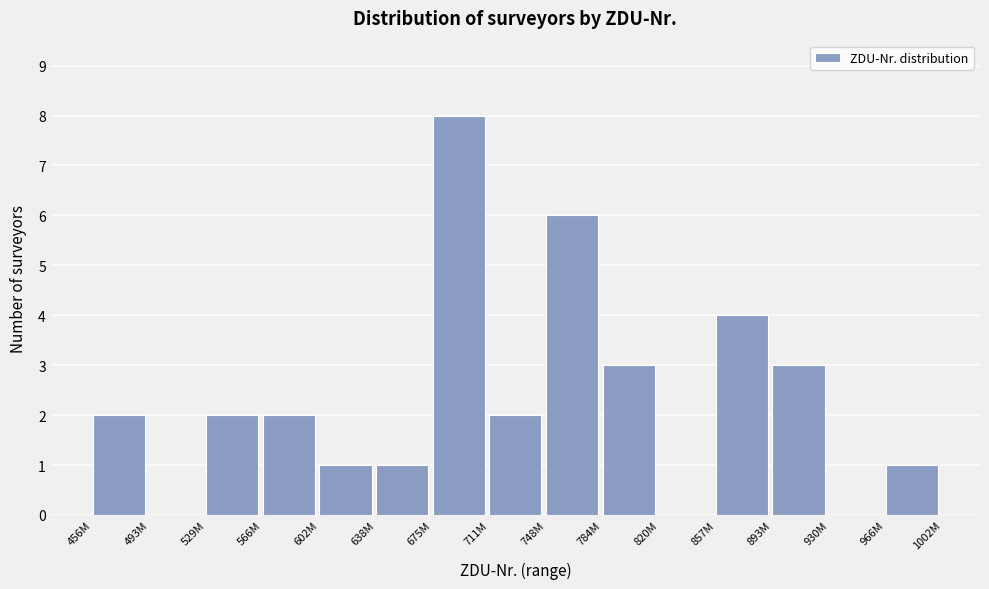

Reading left to right, transcribe all the data shown in this chart.

456M=2	493M=0	529M=2	566M=2	602M=1	638M=1	675M=8	711M=2	748M=6	784M=3	820M=0	857M=4	893M=3	930M=0	966M=1